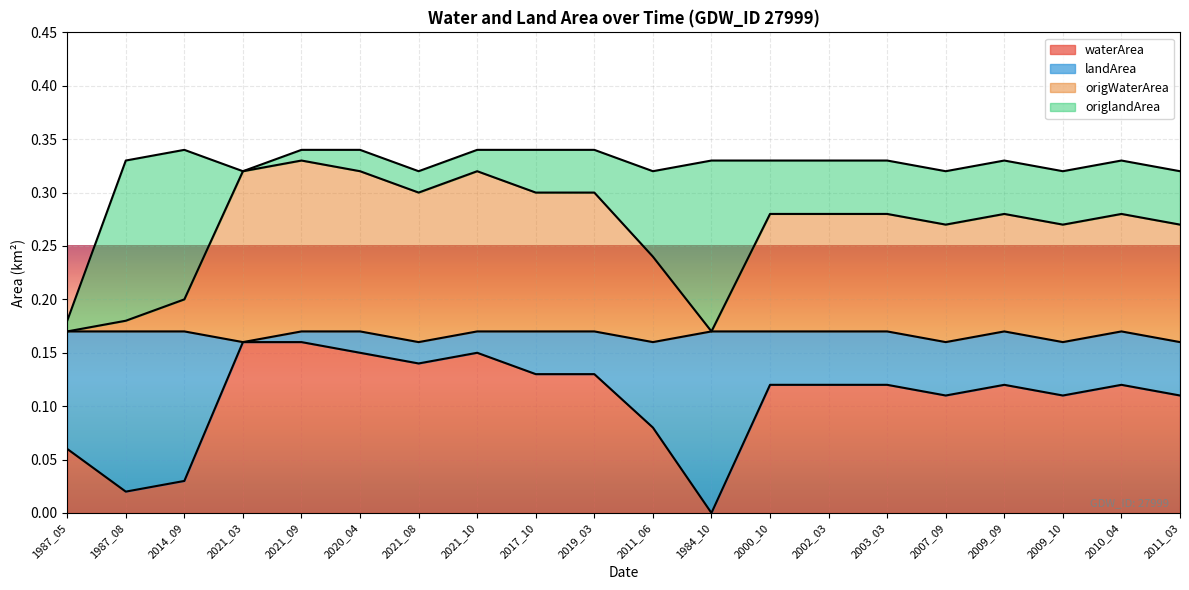

The value of waterArea at 2020_04 is 0.0. True or false?

False